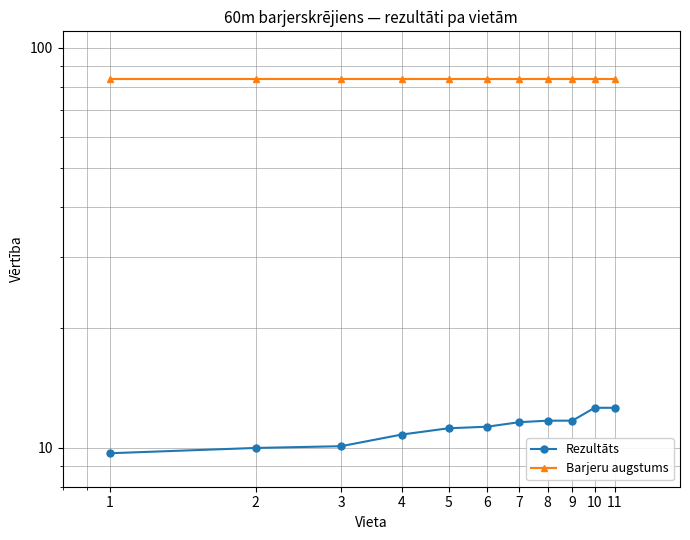

What is the maximum value shown in the chart?

83.8